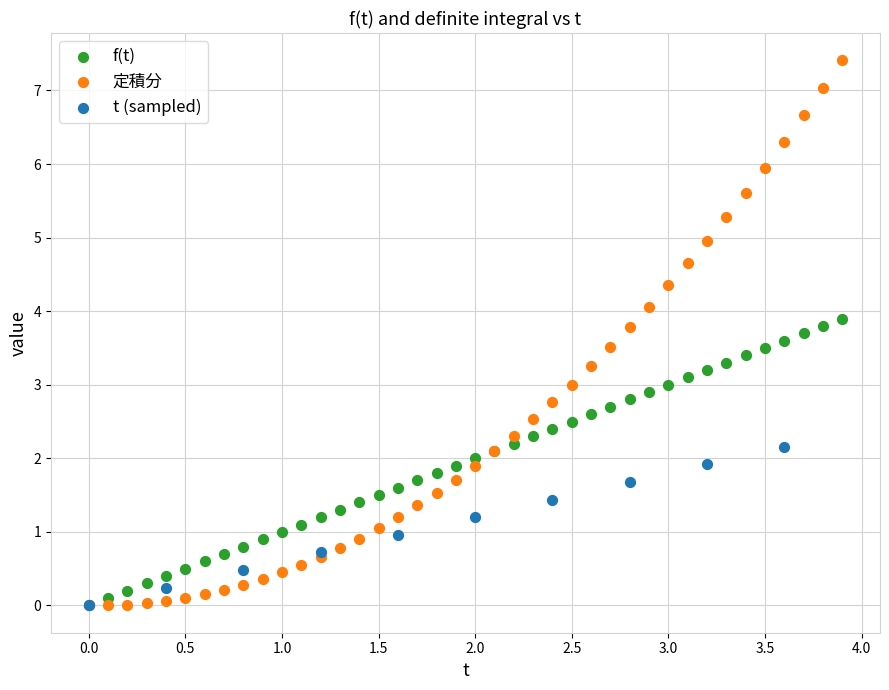

Which series contains the highest Y value?

定積分